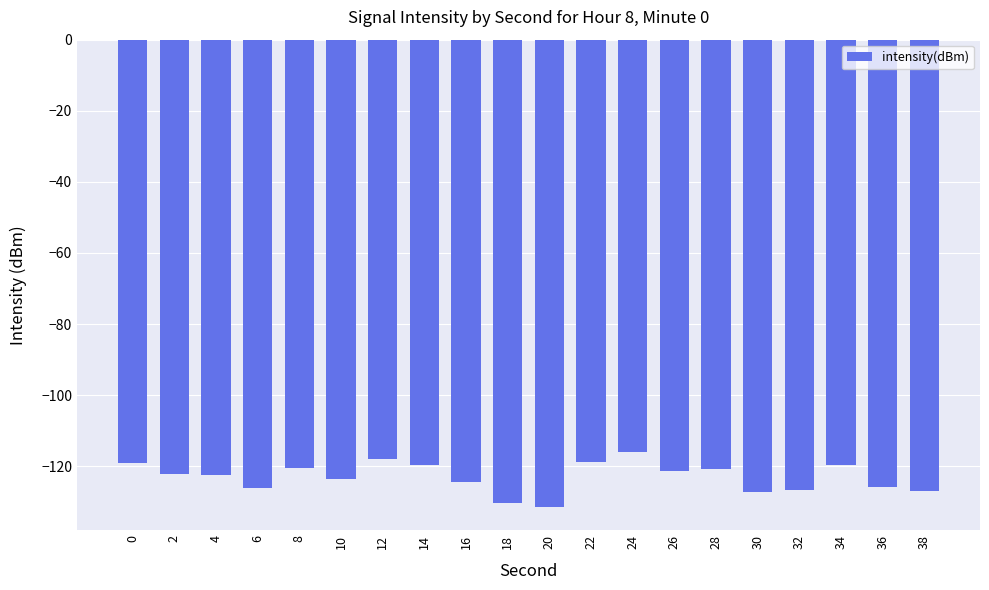

The value at 0 is -71.8. True or false?

False